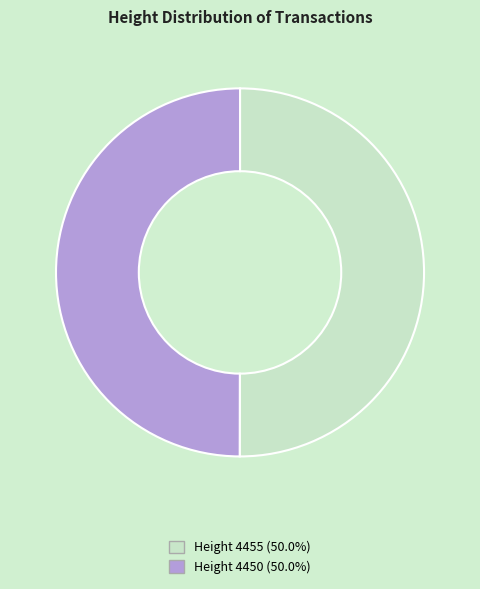

Do Height 4455 (50.0%) and Height 4450 (50.0%) together represent more than half of the pie?

Yes